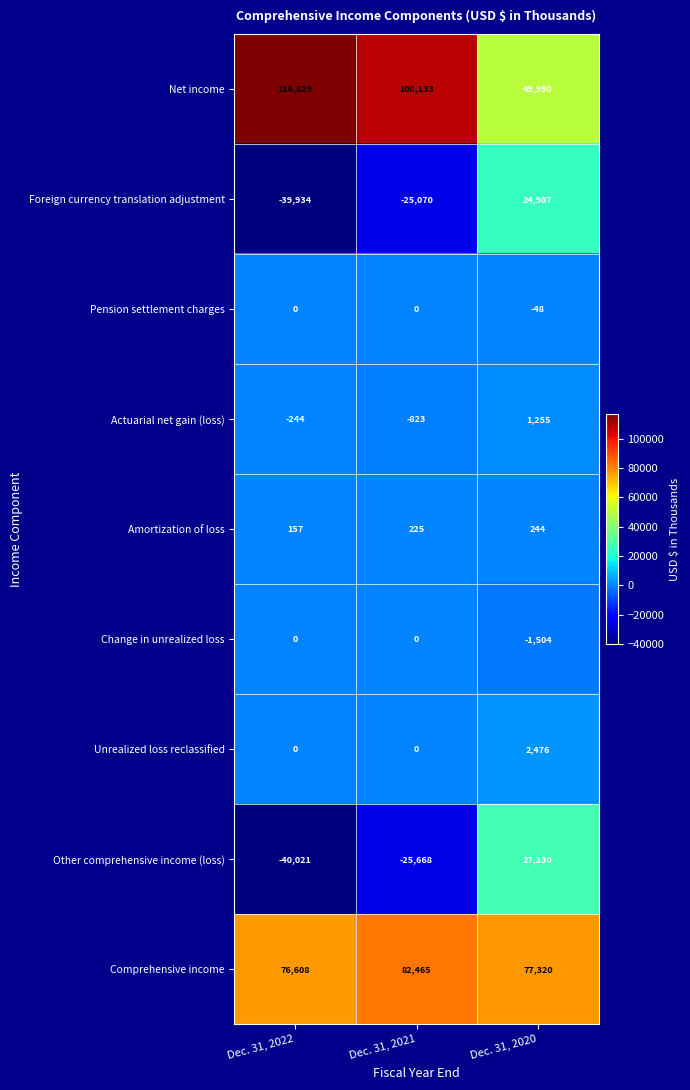

At which category is the sum across all series the highest?

Dec. 31, 2020